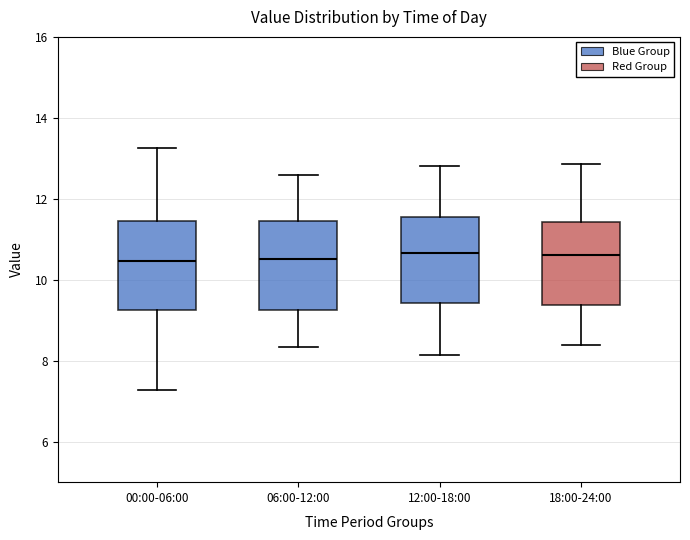

Reading left to right, transcribe this box plot: for each box, give where its median line is, the range the box spans, and where its two whiskers end, as read against the y-axis. The values are not printed on the chart, so give them approximately, as read against the axis.

00:00-06:00: median 10.4, box 9.2 to 11.4, whiskers 7.2 to 13.2
06:00-12:00: median 10.6, box 9.2 to 11.4, whiskers 8.4 to 12.6
12:00-18:00: median 10.6, box 9.4 to 11.6, whiskers 8.2 to 12.8
18:00-24:00: median 10.6, box 9.4 to 11.4, whiskers 8.4 to 12.8